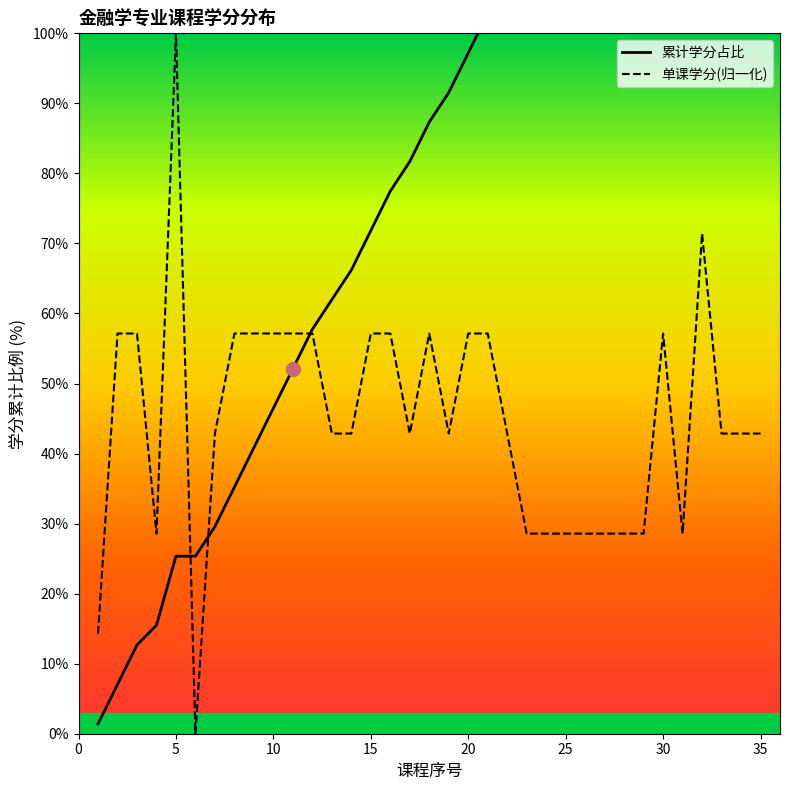

What is the highest value of the 累计学分占比 series?

154.9